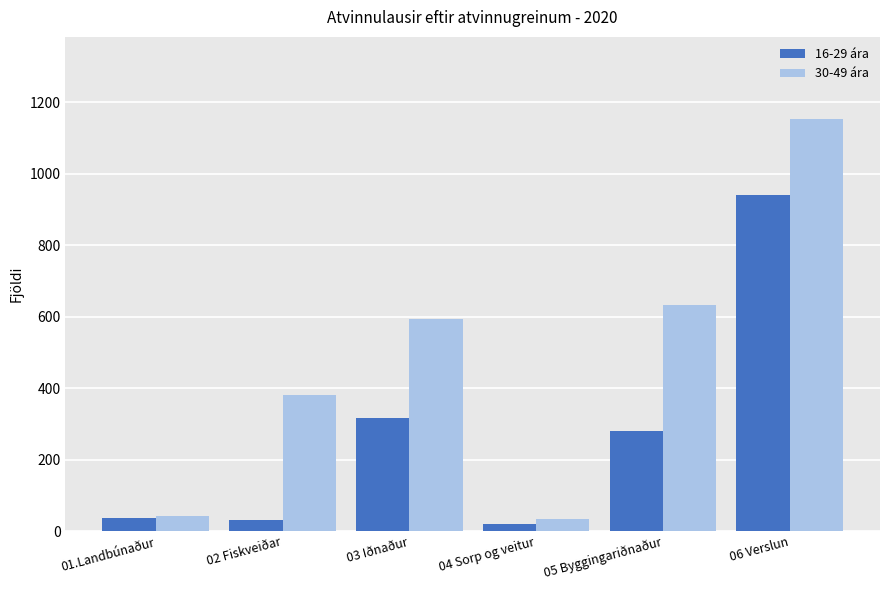

What is the label of the 2nd bar from the left?

02 Fiskveiðar